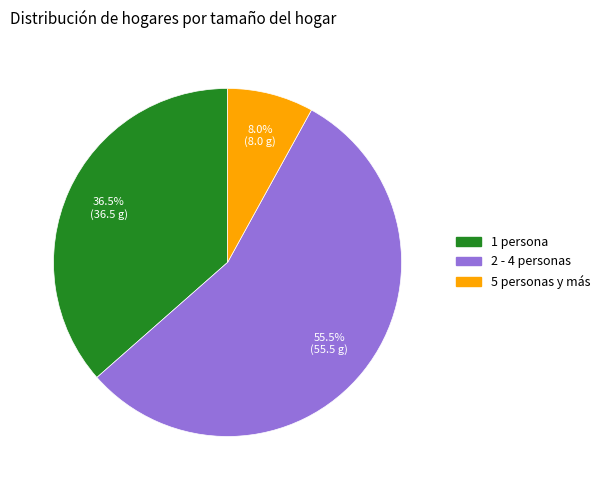

Is there any slice that represents more than half of the pie?

Yes